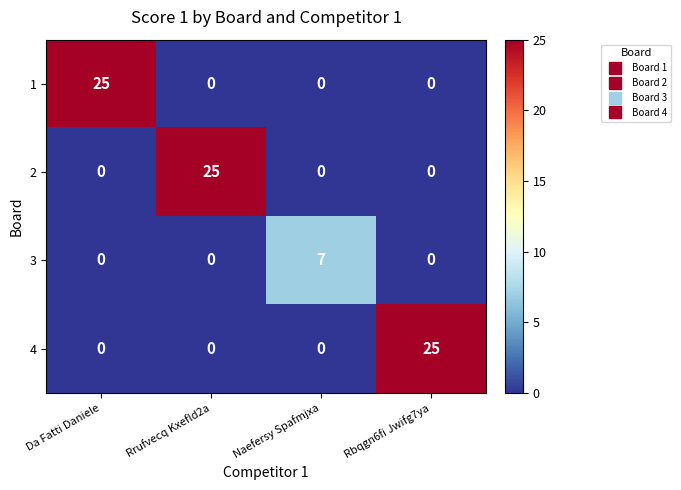

What is the maximum value shown in the chart?

25